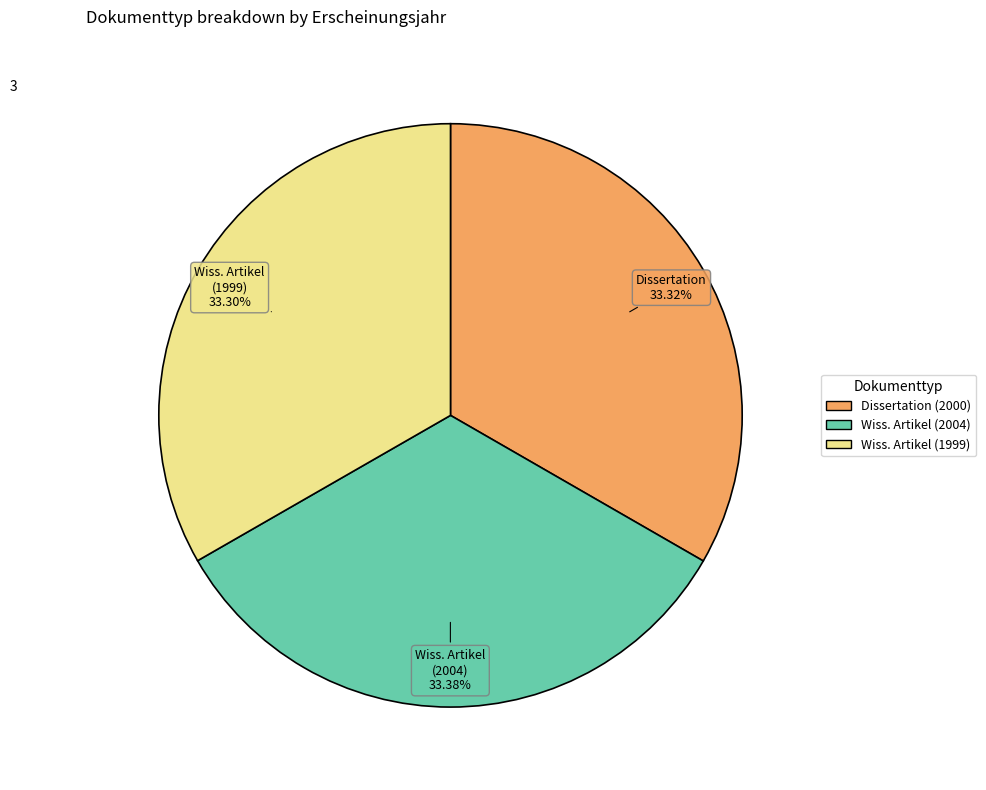

Does any single category account for the majority?

No